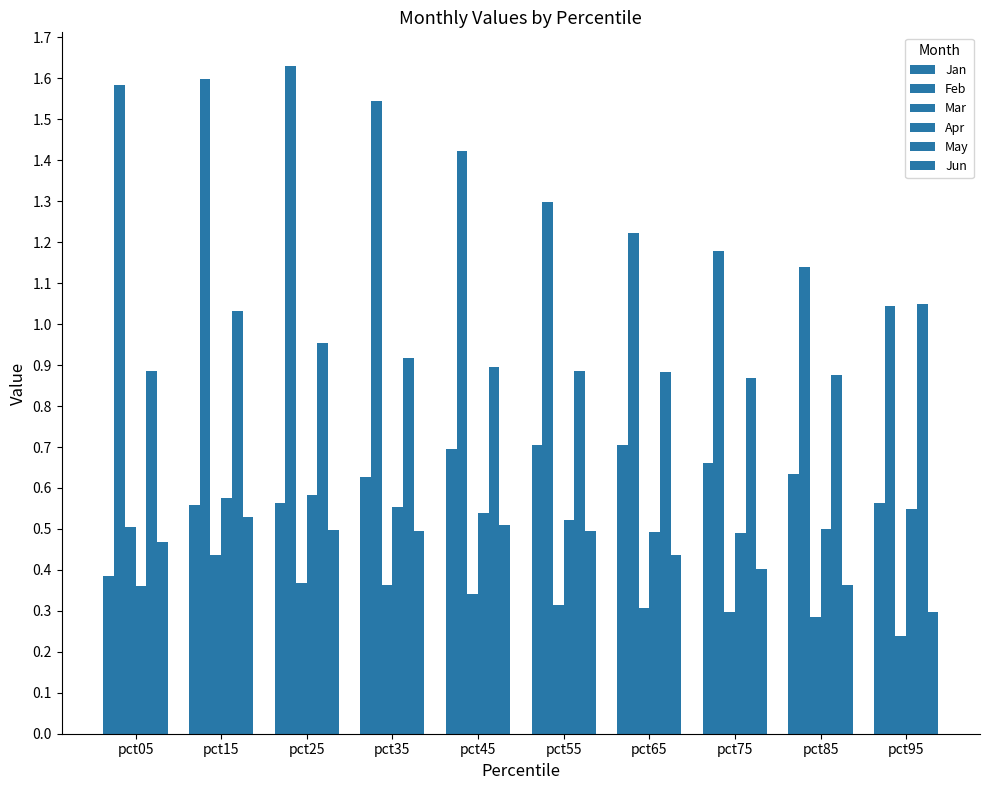

The value of Jun at pct75 is 0.4. True or false?

True